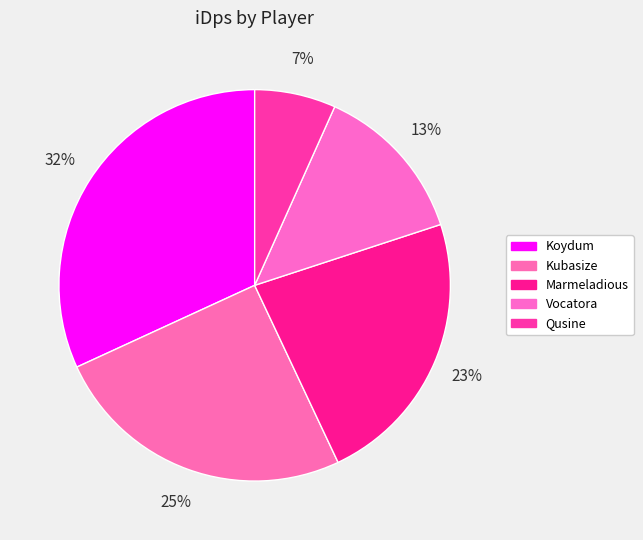

How many segments does this pie chart have?

5